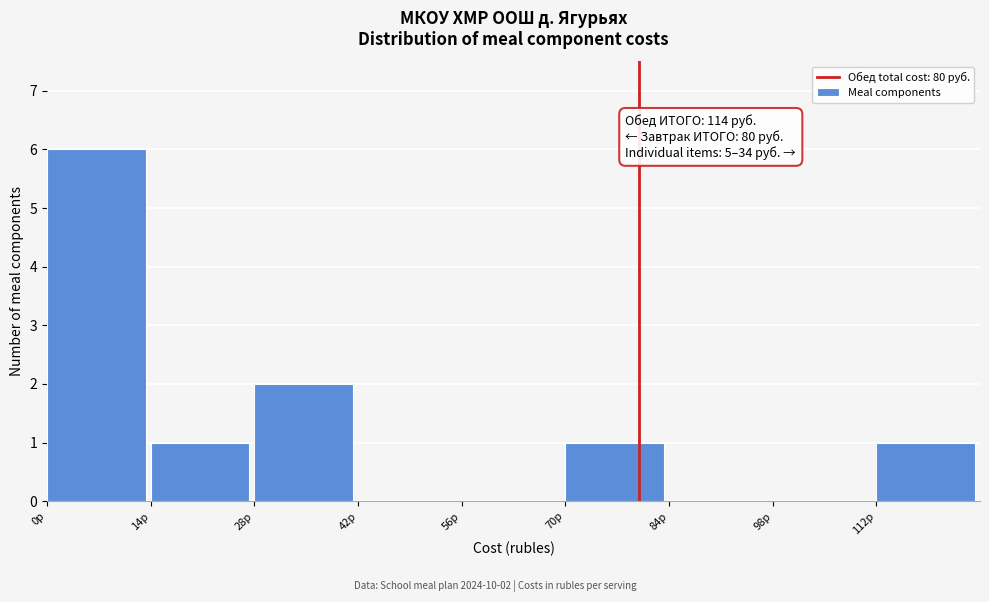

Over which range of the x-axis is the bar tallest?

0 to 14